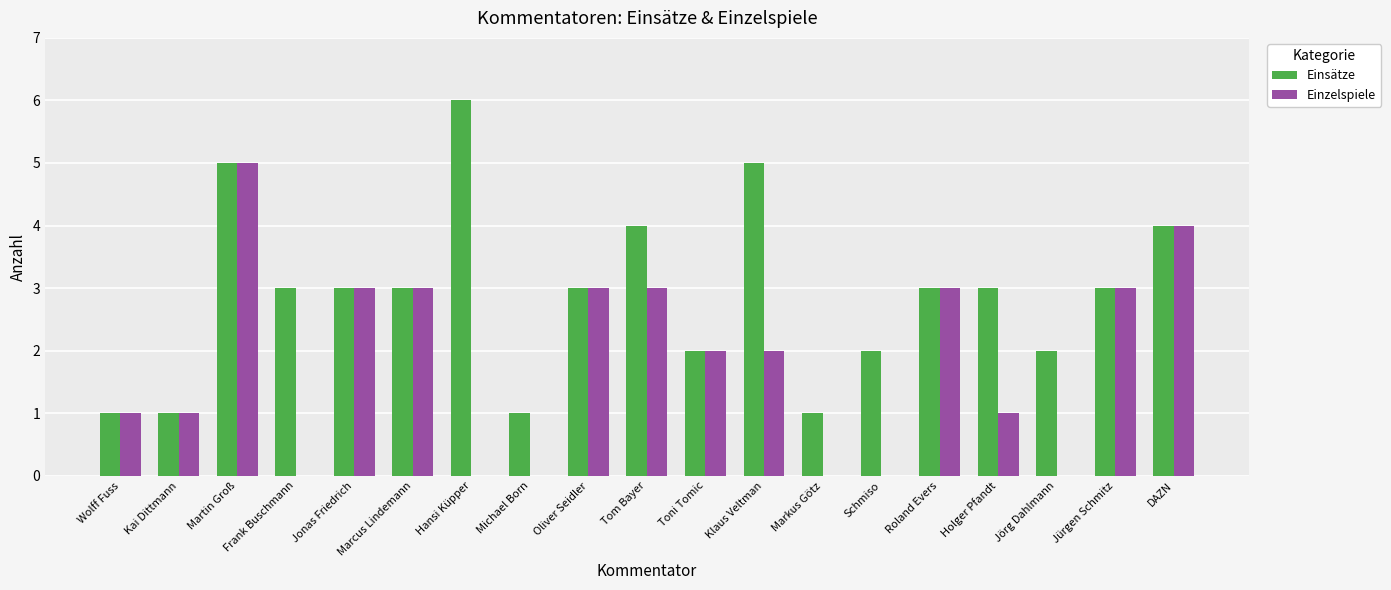

Which series has the largest total across all categories?

Einsätze